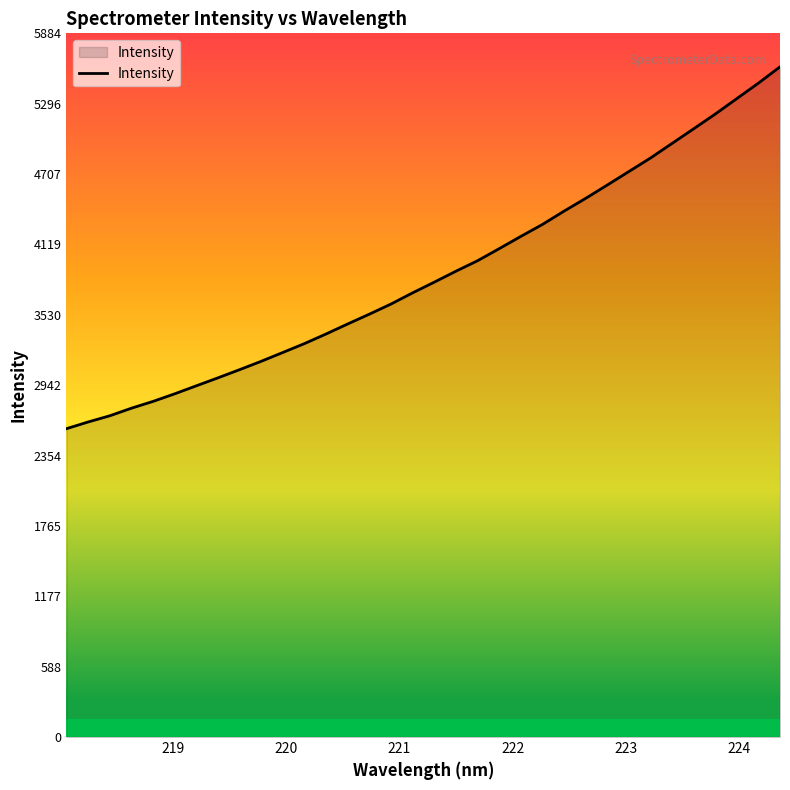

What is the minimum value shown in the chart?

2578.3